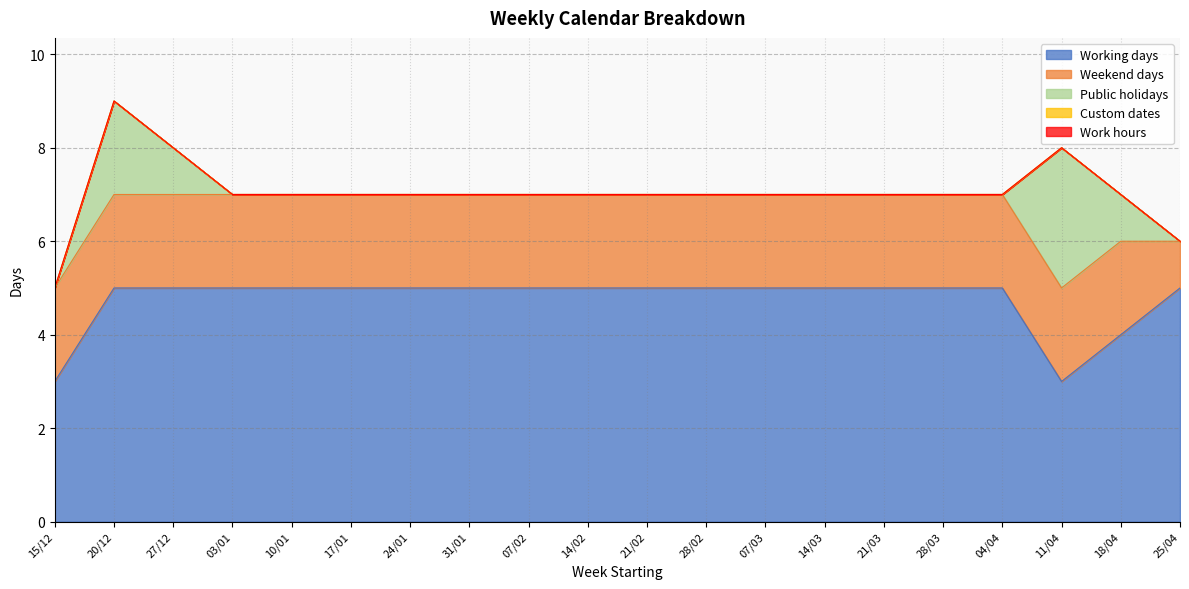

Rank the series at 28/03 from lowest to highest value.

Public holidays, Custom dates, Work hours, Weekend days, Working days